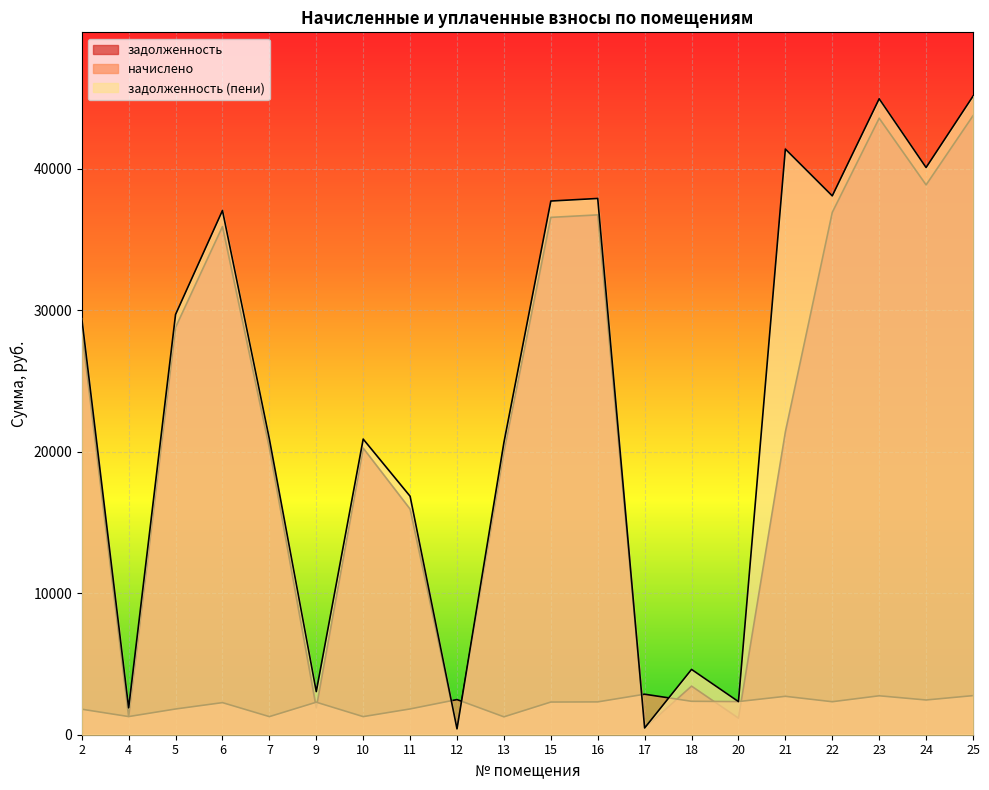

In задолженность (пени), how many points are lower than both neighbors (excluding endpoints)?

7